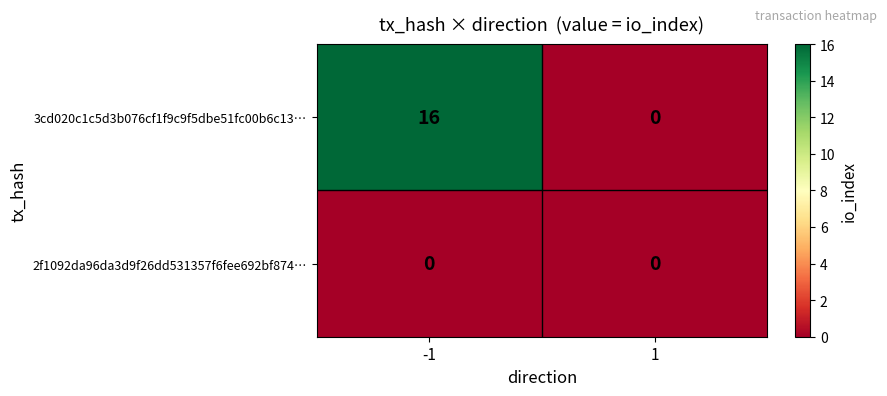

What is the difference between the highest and lowest values at -1?

16